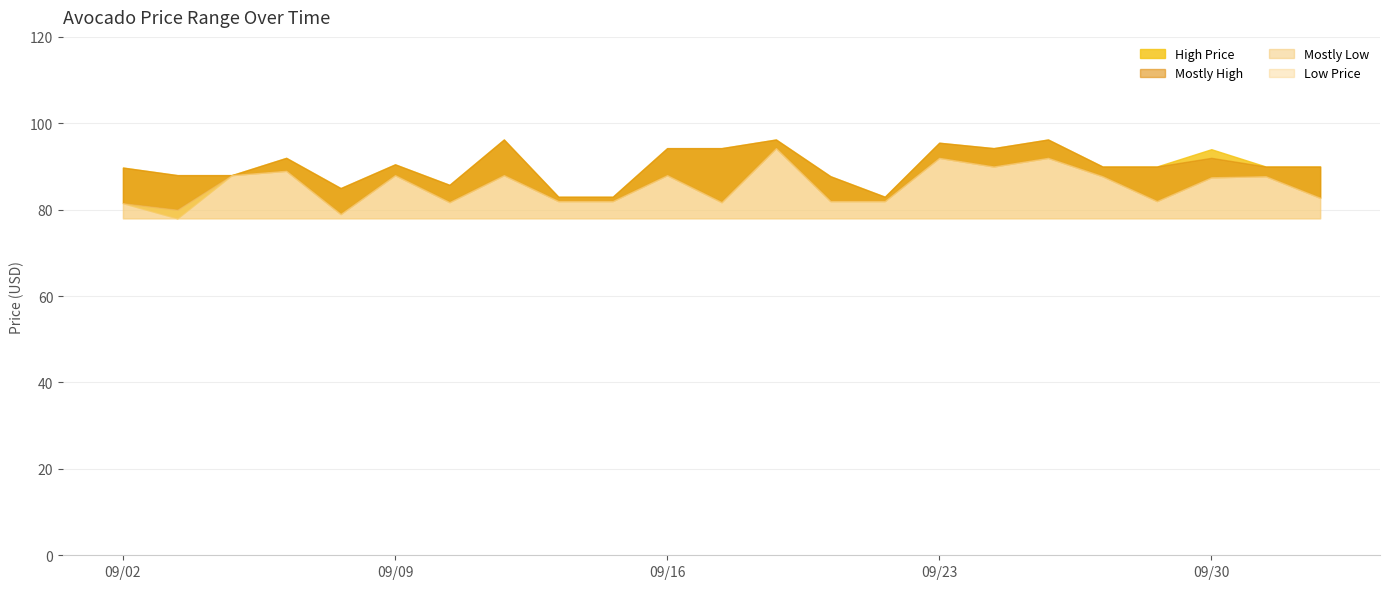

What is the sum of all Mostly Low values?

1969.0